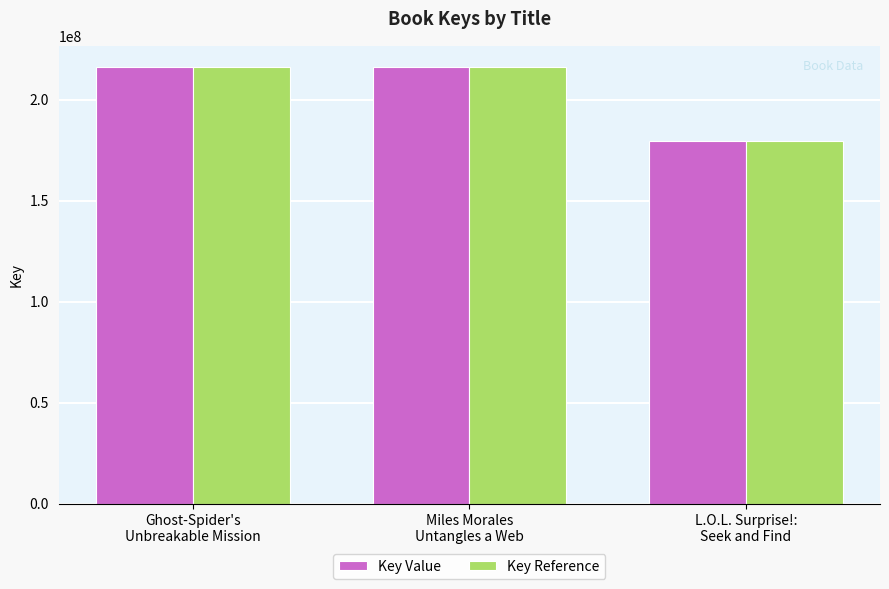

What is the maximum value for Key Reference?

215947090